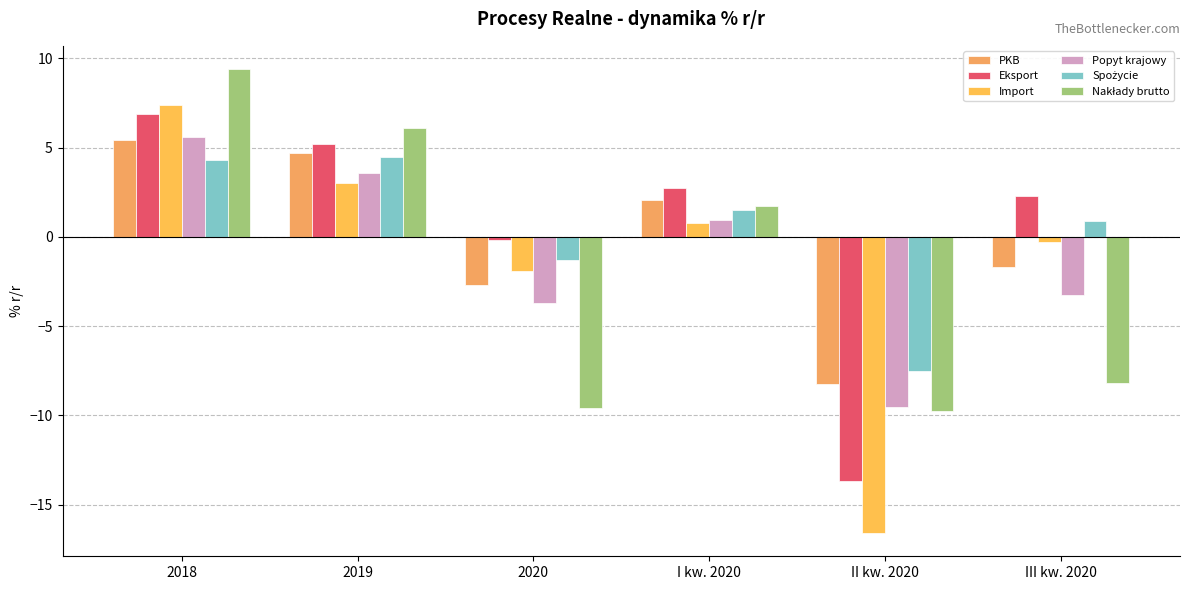

Reading left to right, list all the values displayed in this chart.

PKB: 2018=5.4	2019=4.7	2020=-2.7	I kw. 2020=2.0	II kw. 2020=-8.3	III kw. 2020=-1.7
Eksport: 2018=6.9	2019=5.2	2020=-0.2	I kw. 2020=2.7	II kw. 2020=-13.7	III kw. 2020=2.3
Import: 2018=7.4	2019=3.0	2020=-1.9	I kw. 2020=0.8	II kw. 2020=-16.6	III kw. 2020=-0.3
Popyt krajowy: 2018=5.6	2019=3.6	2020=-3.7	I kw. 2020=0.9	II kw. 2020=-9.5	III kw. 2020=-3.2
Spożycie: 2018=4.3	2019=4.5	2020=-1.3	I kw. 2020=1.5	II kw. 2020=-7.5	III kw. 2020=0.9
Nakłady brutto: 2018=9.4	2019=6.1	2020=-9.6	I kw. 2020=1.7	II kw. 2020=-9.8	III kw. 2020=-8.2